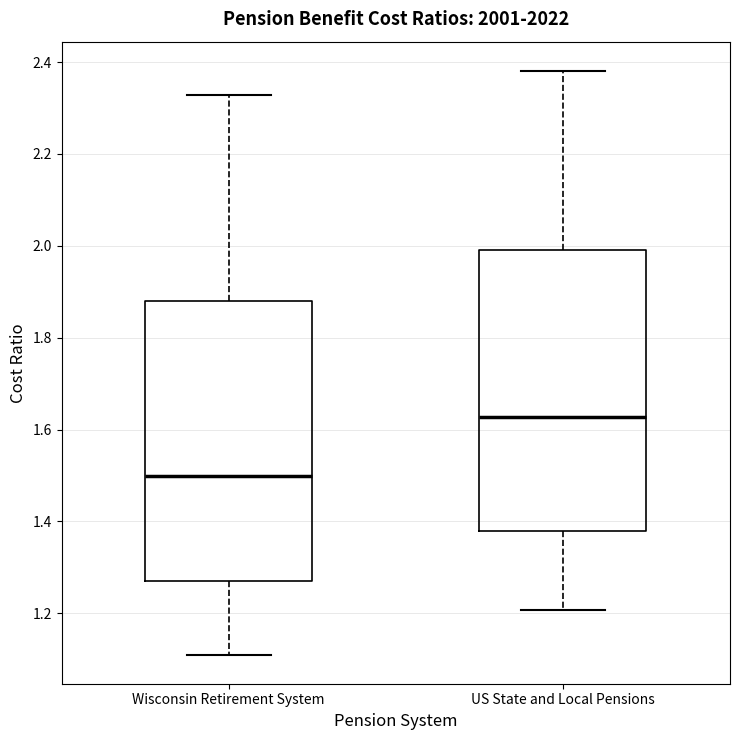

Which box's median line is the lowest?

Wisconsin Retirement System